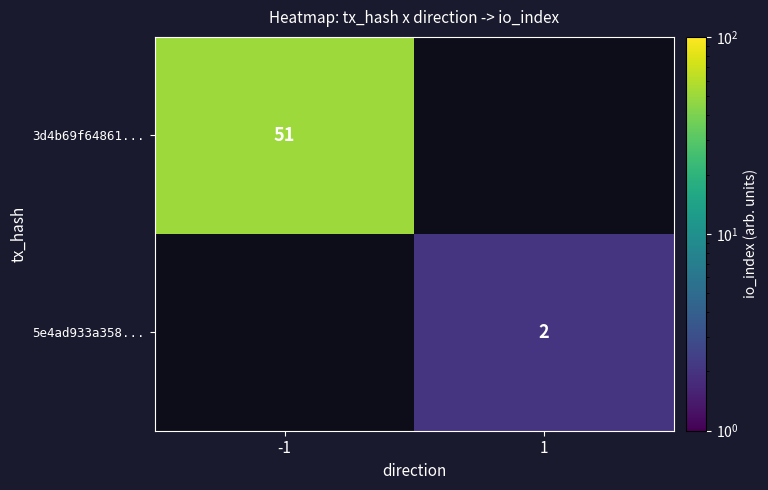

Is the value of 5e4ad933a358... at 1 greater than the value of 3d4b69f64861... at -1?

No